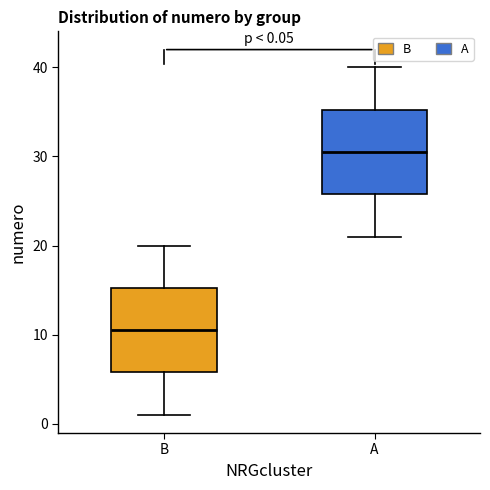

Which box has the highest median line?

A